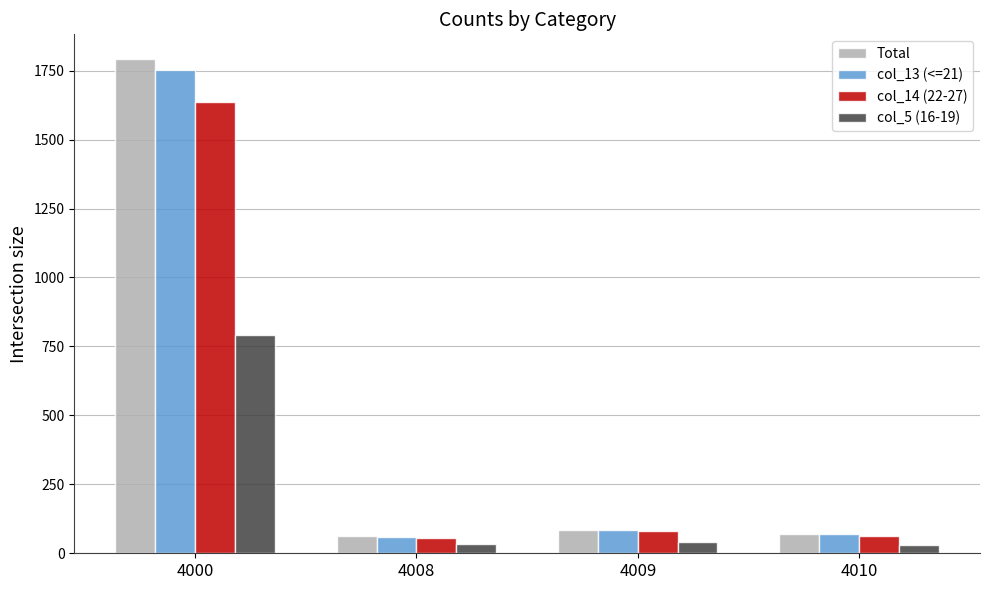

What is the spread (max minus min) of values at 4008?

27